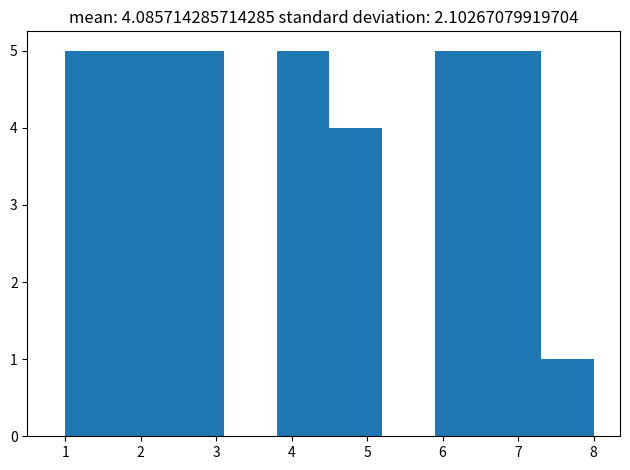

Reading left to right, transcribe this chart: for each bar, give the range it covers on the x-axis and its height. The values are not printed on the chart, so give them approximately, as read against the axis.

1.0 to 1.7: 5
1.7 to 2.4: 5
2.4 to 3.1: 5
3.1 to 3.8: 0
3.8 to 4.5: 5
4.5 to 5.2: 4
5.2 to 5.9: 0
5.9 to 6.6: 5
6.6 to 7.3: 5
7.3 to 8.0: 1